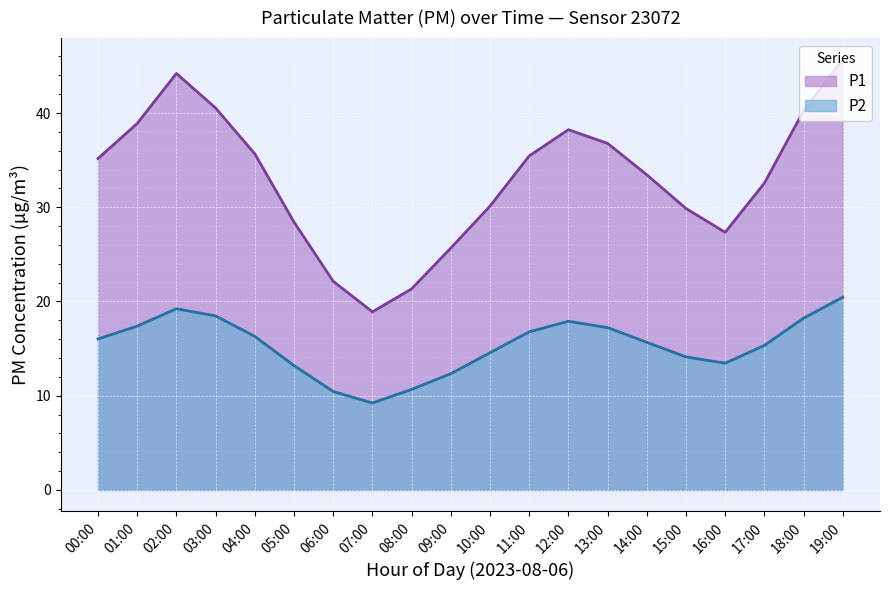

Which has a higher value, 01:00 or 16:00?

01:00